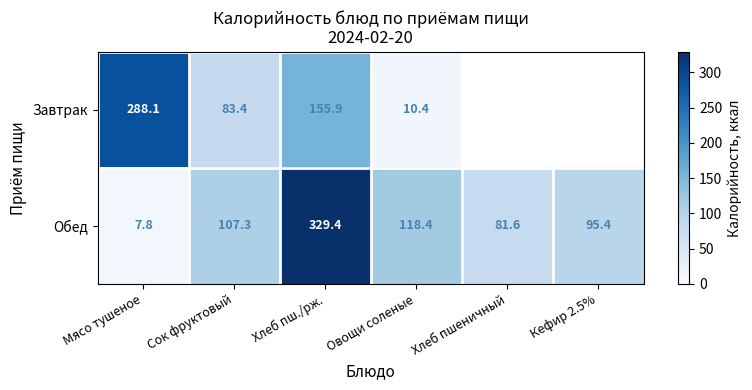

What is the difference between the Обед values at Овощи соленые and Хлеб пшеничный?

36.8